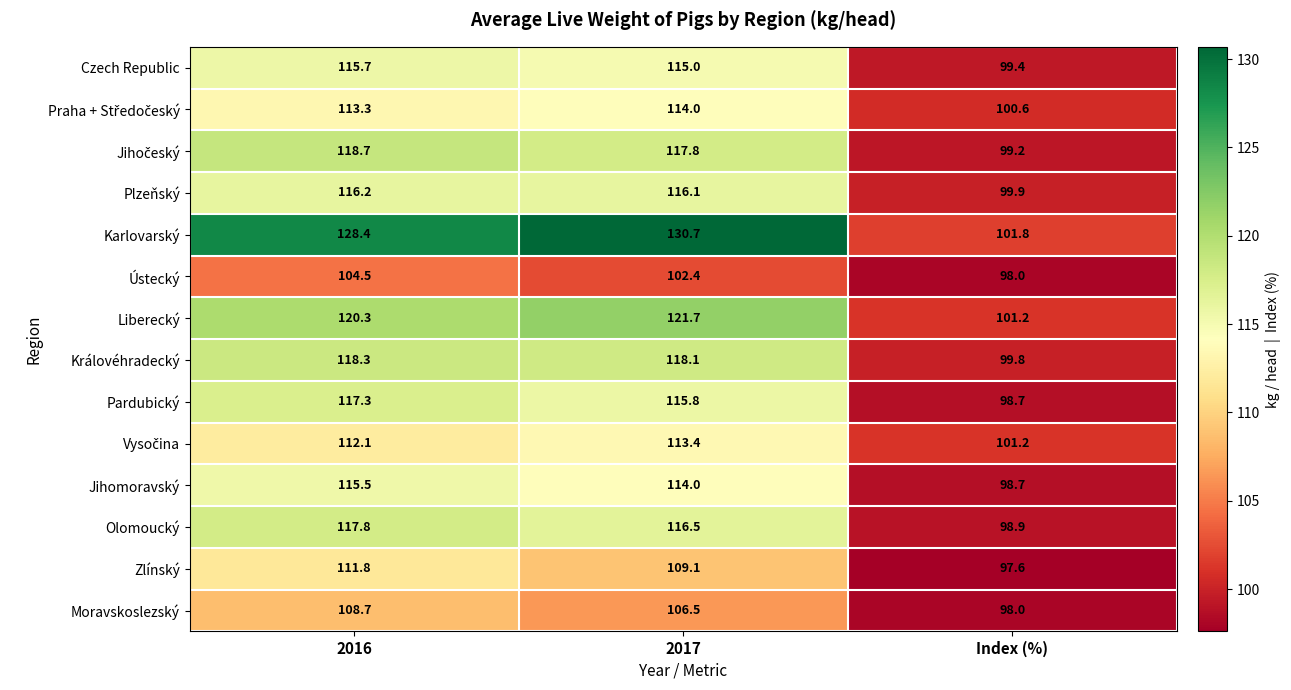

Which series has the largest range (max minus min)?

Karlovarský